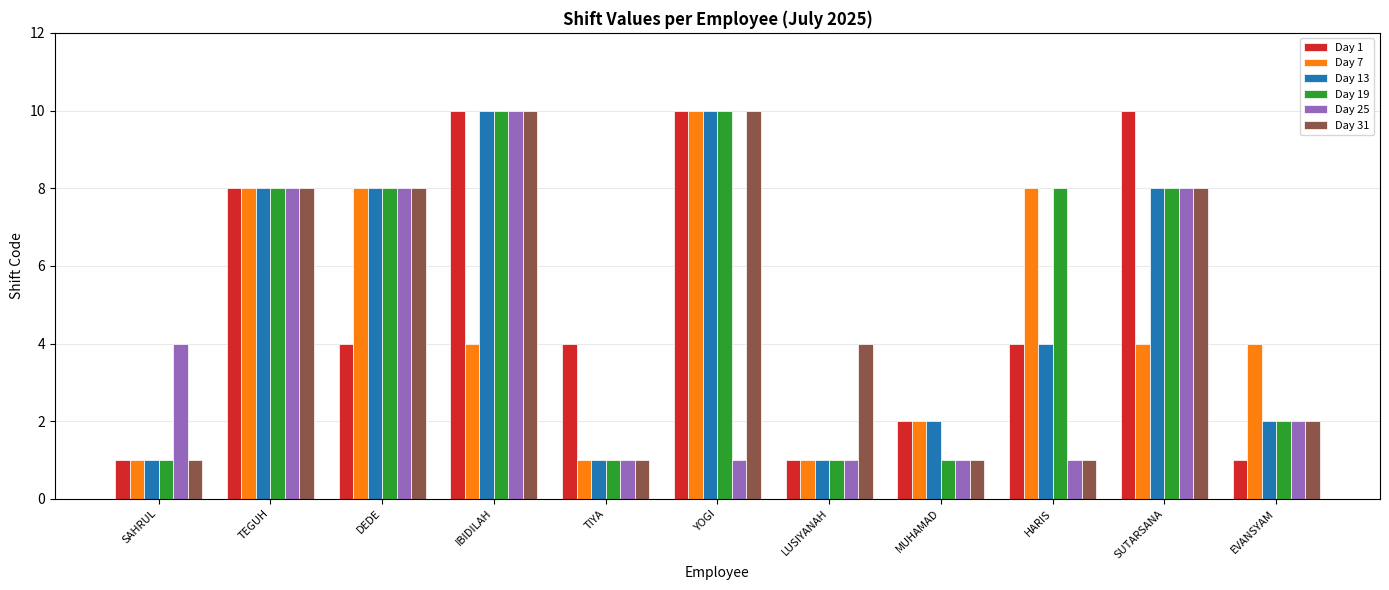

Reading left to right, transcribe all the data shown in this chart.

Day 1: 1	8	4	10	4	10	1	2	4	10	1
Day 7: 1	8	8	4	1	10	1	2	8	4	4
Day 13: 1	8	8	10	1	10	1	2	4	8	2
Day 19: 1	8	8	10	1	10	1	1	8	8	2
Day 25: 4	8	8	10	1	1	1	1	1	8	2
Day 31: 1	8	8	10	1	10	4	1	1	8	2